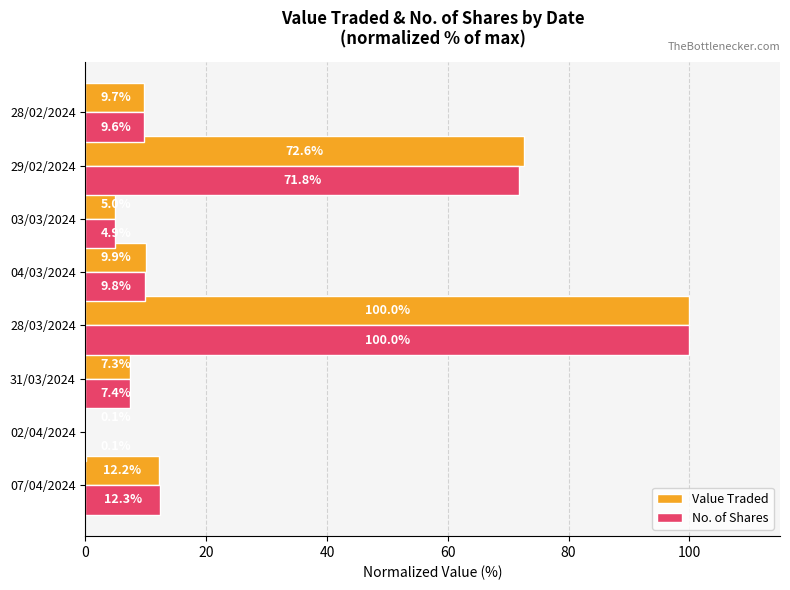

What is the sum of the No. of Shares values at 07/04/2024 and 29/02/2024?

84.1